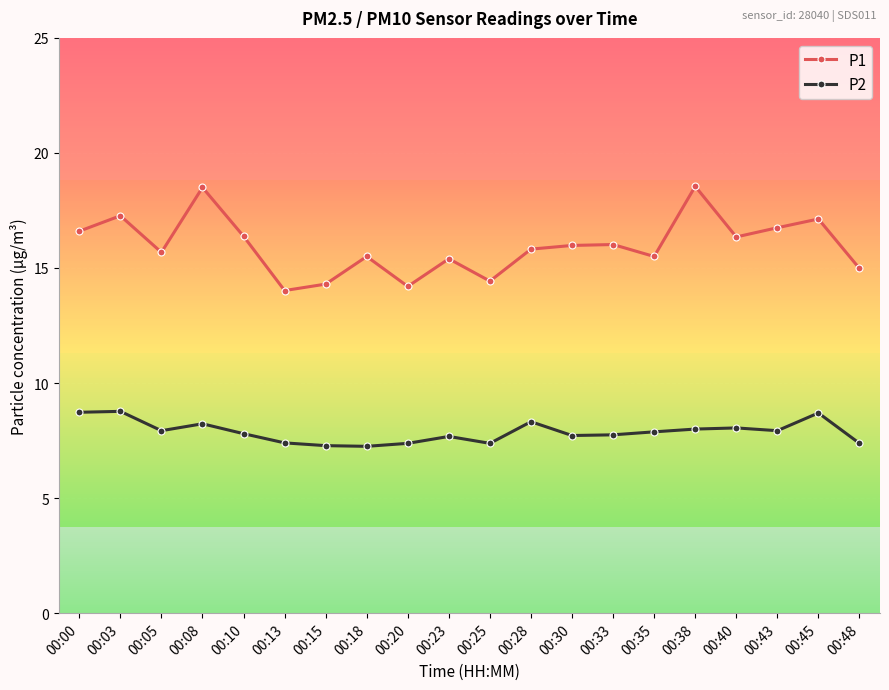

What is the value of the P2 point at the 1st from the left?

8.7